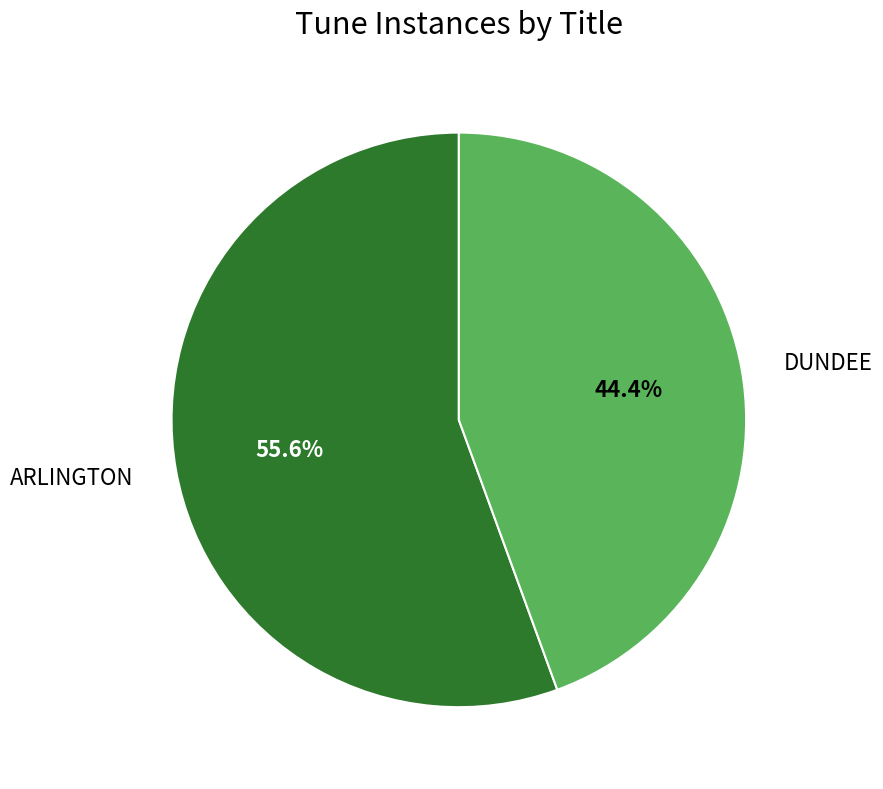

The DUNDEE slice represents 36% of the pie. True or false?

False